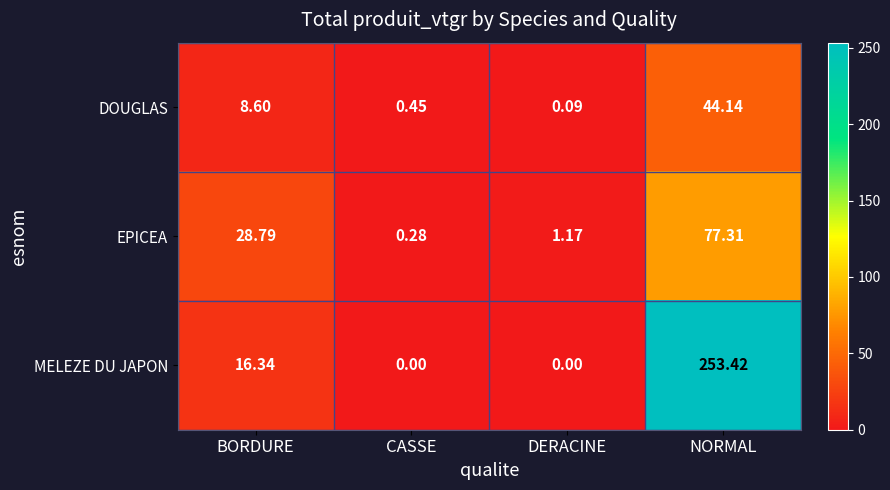

Where is MELEZE DU JAPON nearest to the value 126?

BORDURE